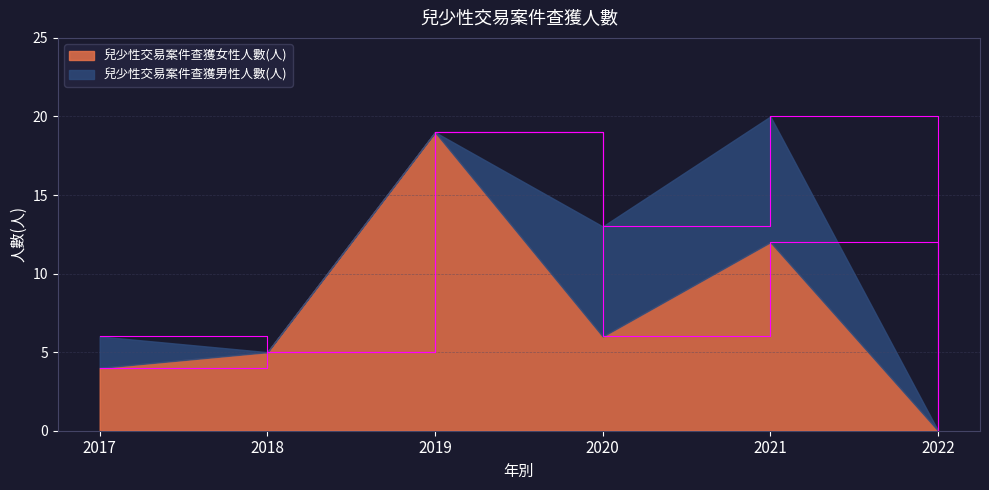

Reading left to right, extract all data points from this chart.

4	5	19	6	12	0